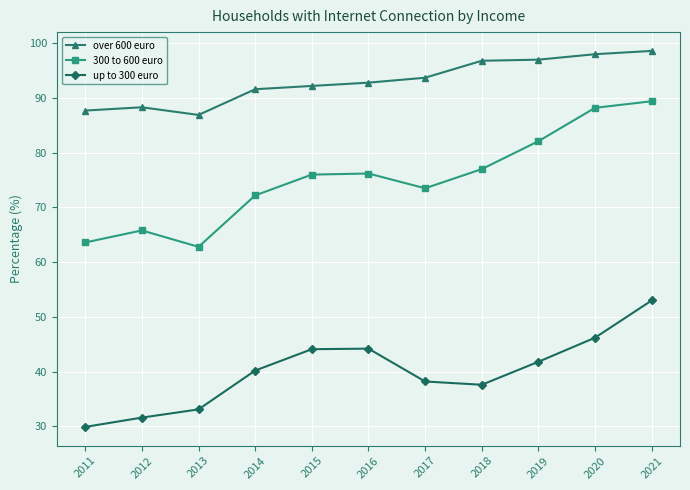

True or false: up to 300 euro and 300 to 600 euro cross at least once.

False